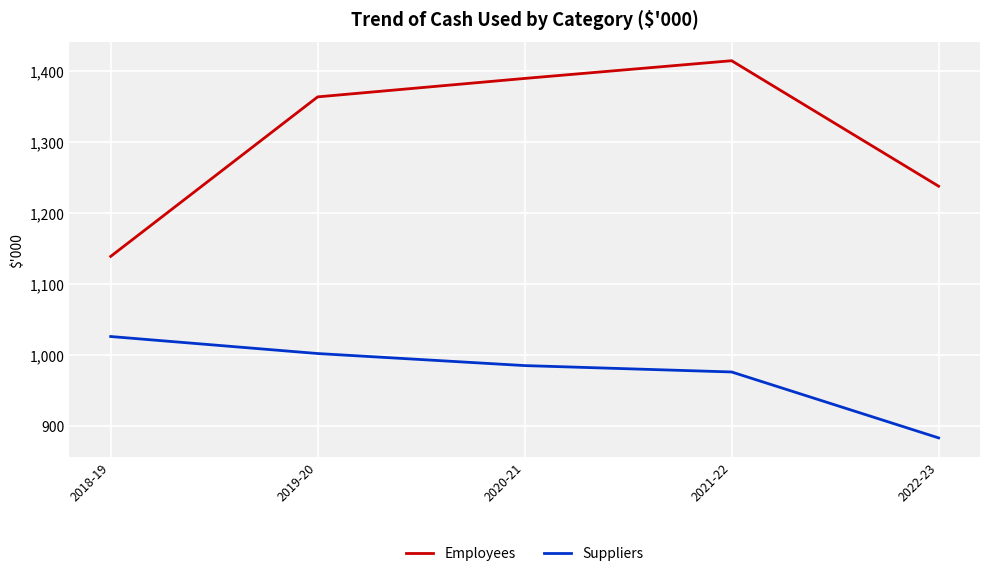

Reading right to left, list all the values displayed in this chart.

Employees: 1238	1415	1390	1364	1139
Suppliers: 883	976	985	1002	1026